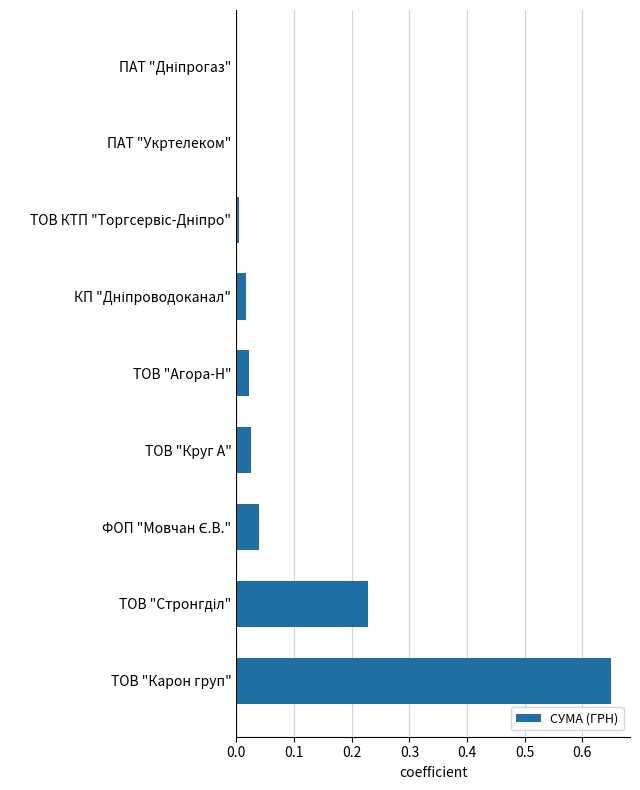

Between ПАТ "Укртелеком" and ТОВ "Карон груп", which is larger?

ТОВ "Карон груп"